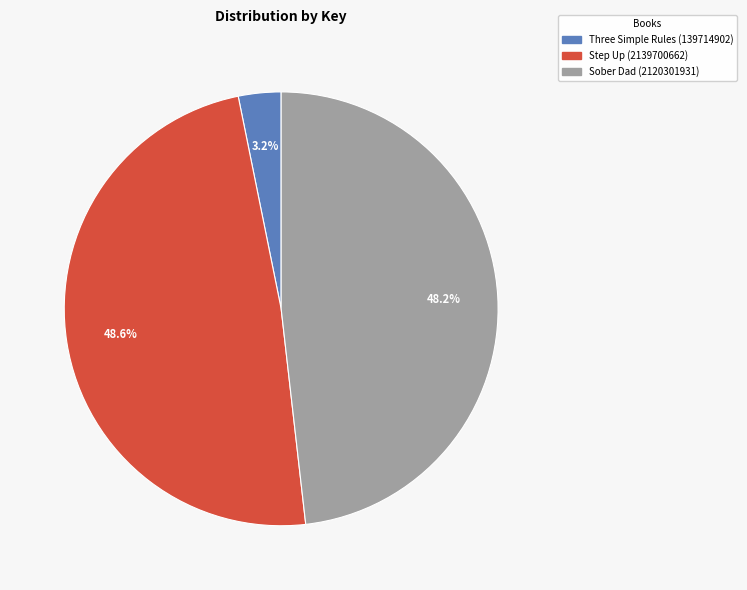

To the nearest percent, what portion does Sober Dad (2120301931) represent?

48%